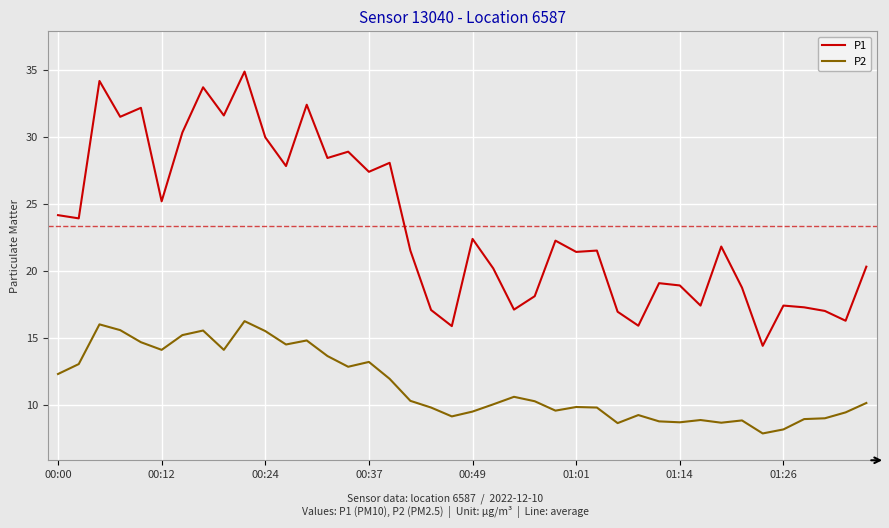

Is this an area chart (filled region under the line)?

No